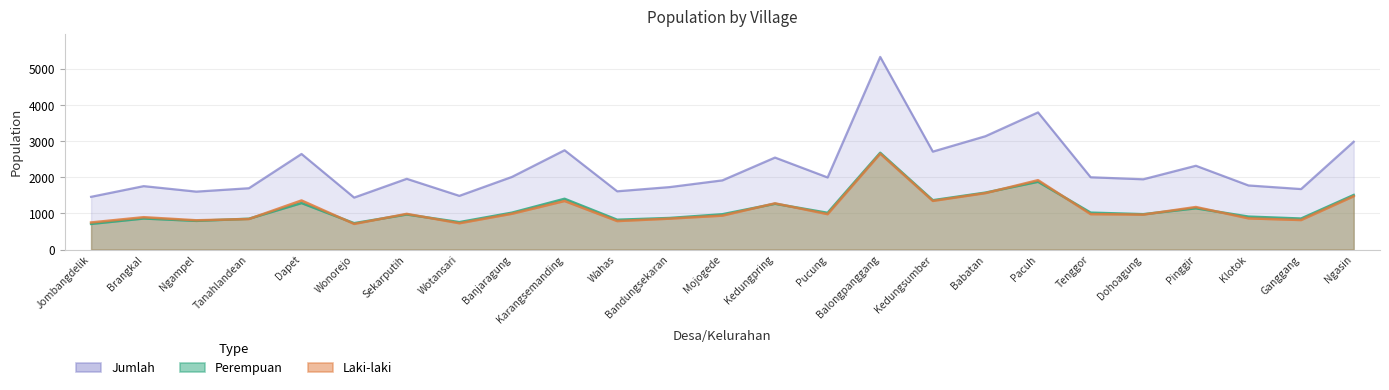

Between which two adjacent categories do Perempuan and Laki-laki first intersect?

Ngampel and Tanahlandean